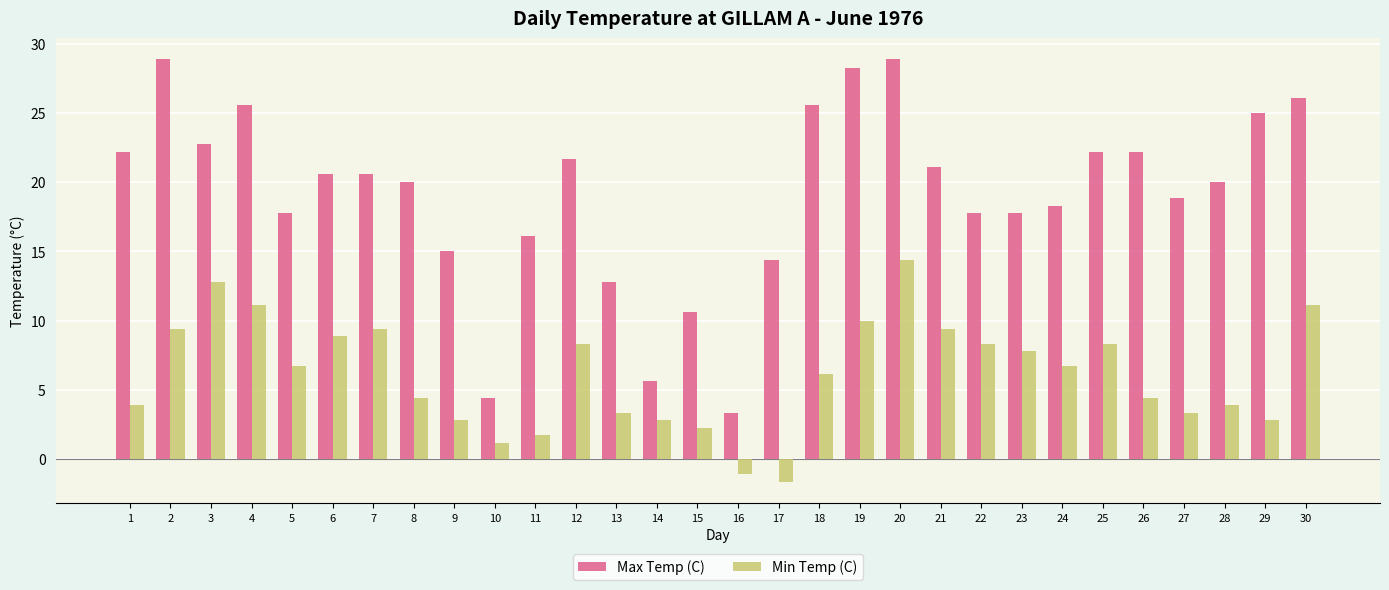

What is the greatest value displayed?

28.9